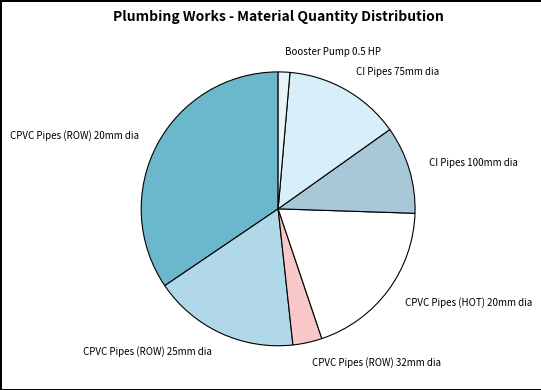

What is the largest slice in the pie chart?

CPVC Pipes (ROW) 20mm dia